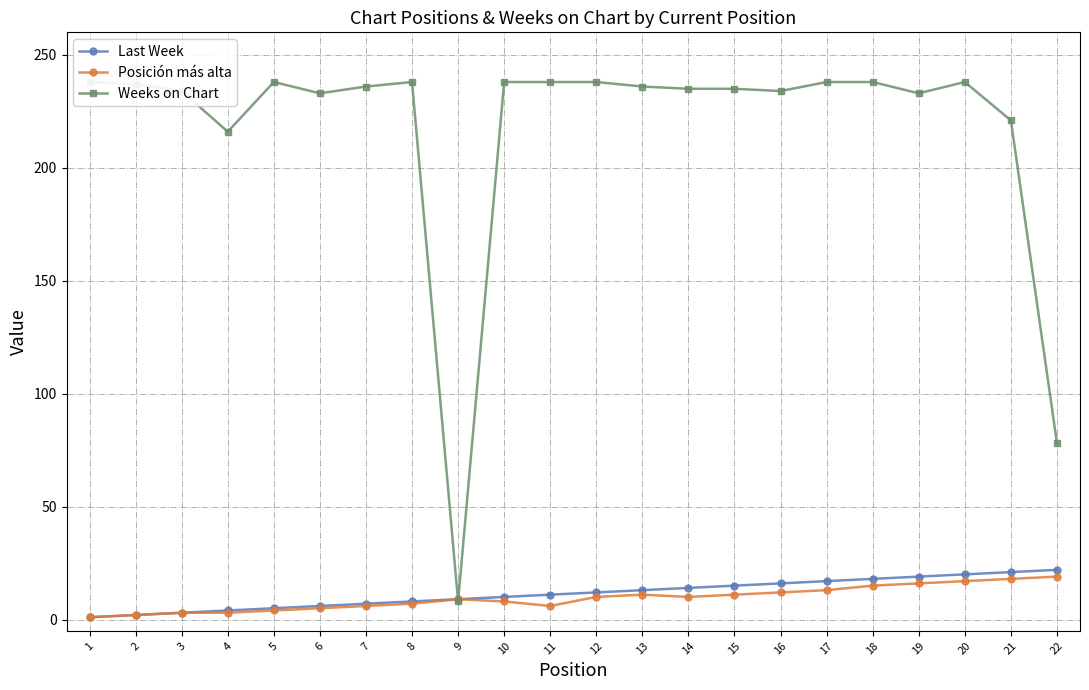

Between 4 and 5, which series saw the biggest shift?

Weeks on Chart